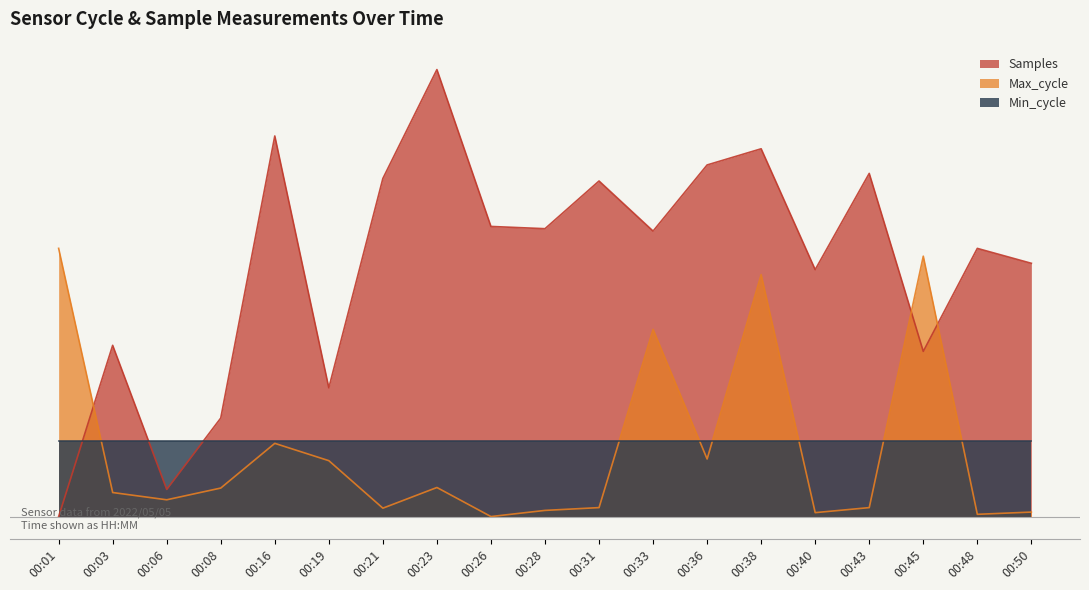

Between which two adjacent categories do Samples and Max_cycle first intersect?

00:01 and 00:03